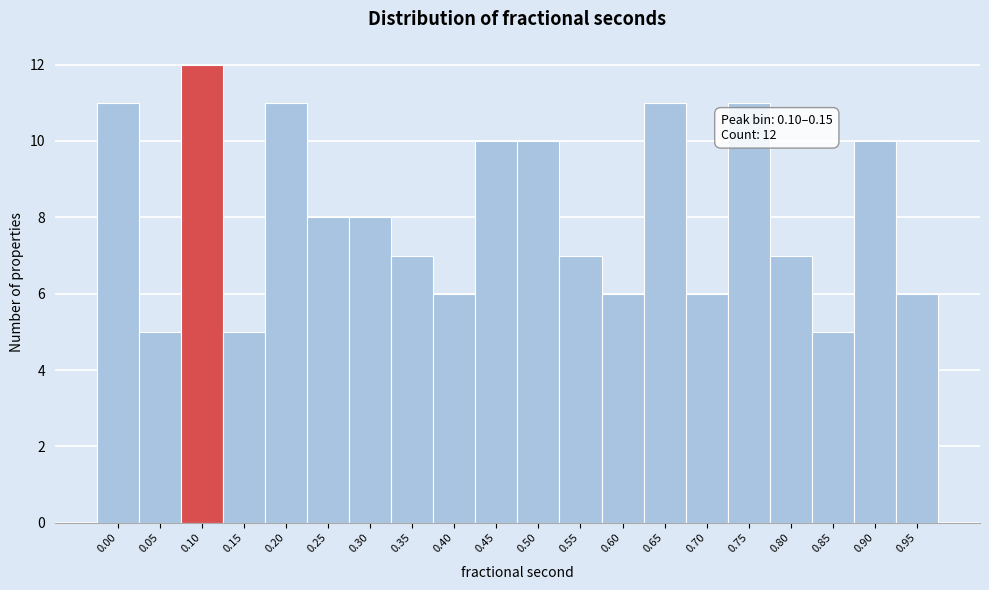

Reading right to left, what are all the values shown in this chart?

0.95=6	0.90=10	0.85=5	0.80=7	0.75=11	0.70=6	0.65=11	0.60=6	0.55=7	0.50=10	0.45=10	0.40=6	0.35=7	0.30=8	0.25=8	0.20=11	0.15=5	0.10=12	0.05=5	0.00=11